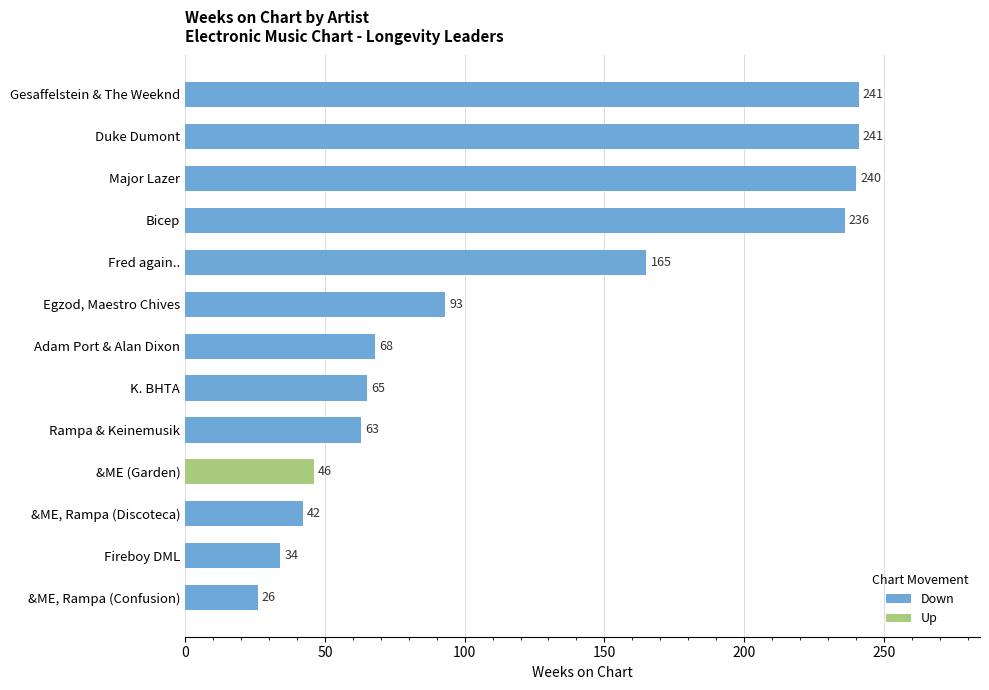

What is the maximum value shown in the chart?

241